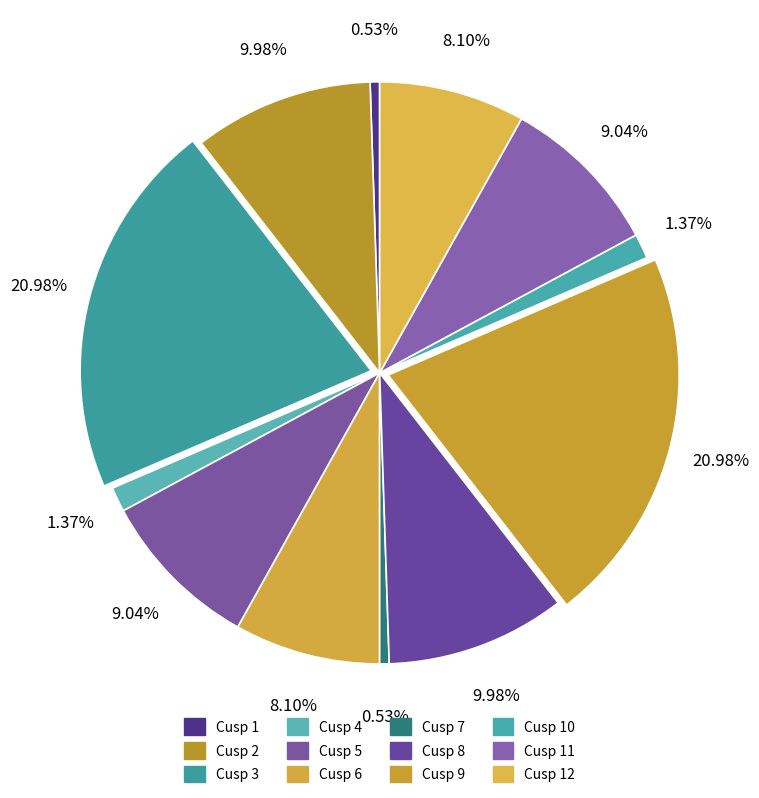

To the nearest percent, what is the average slice percentage?

8%